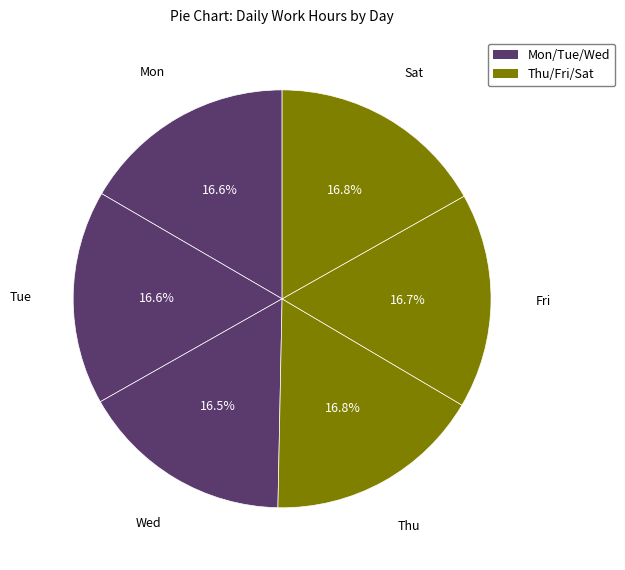

How many slices are in this pie chart?

6